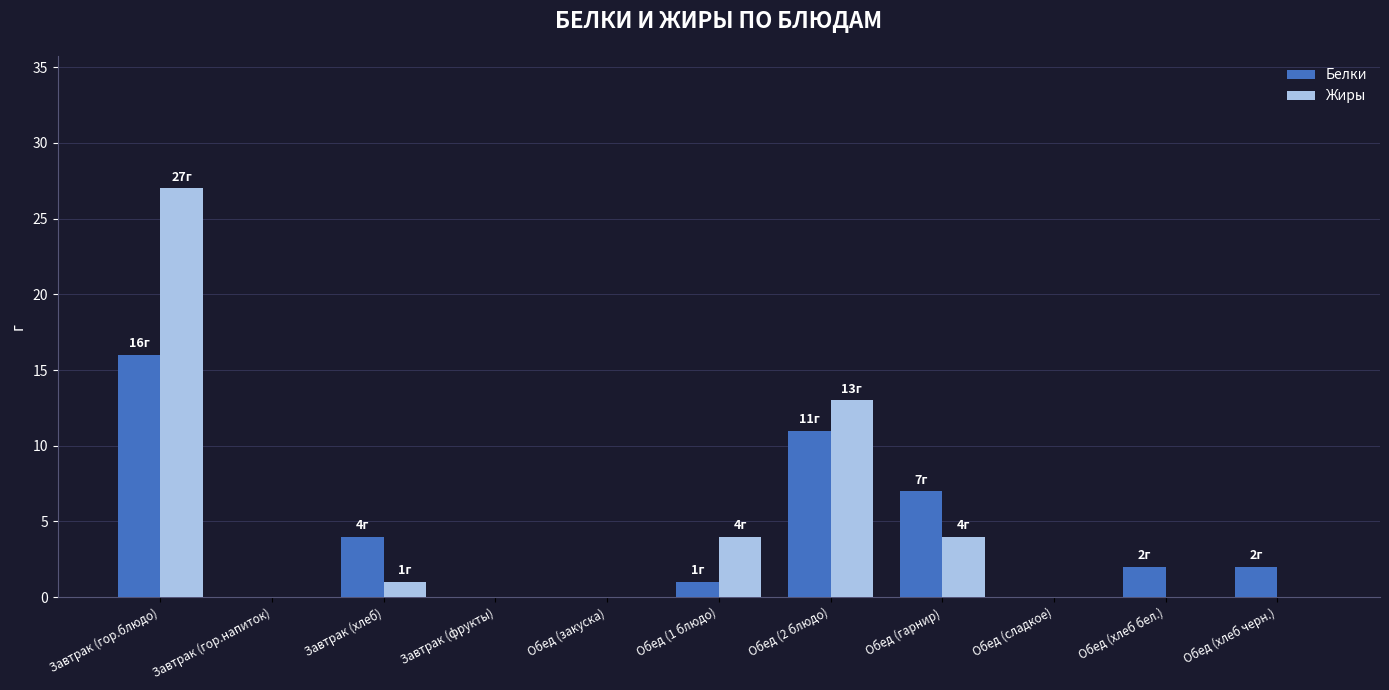

Between Завтрак (гор.блюдо) and Обед (2 блюдо), which series saw the biggest shift?

Жиры